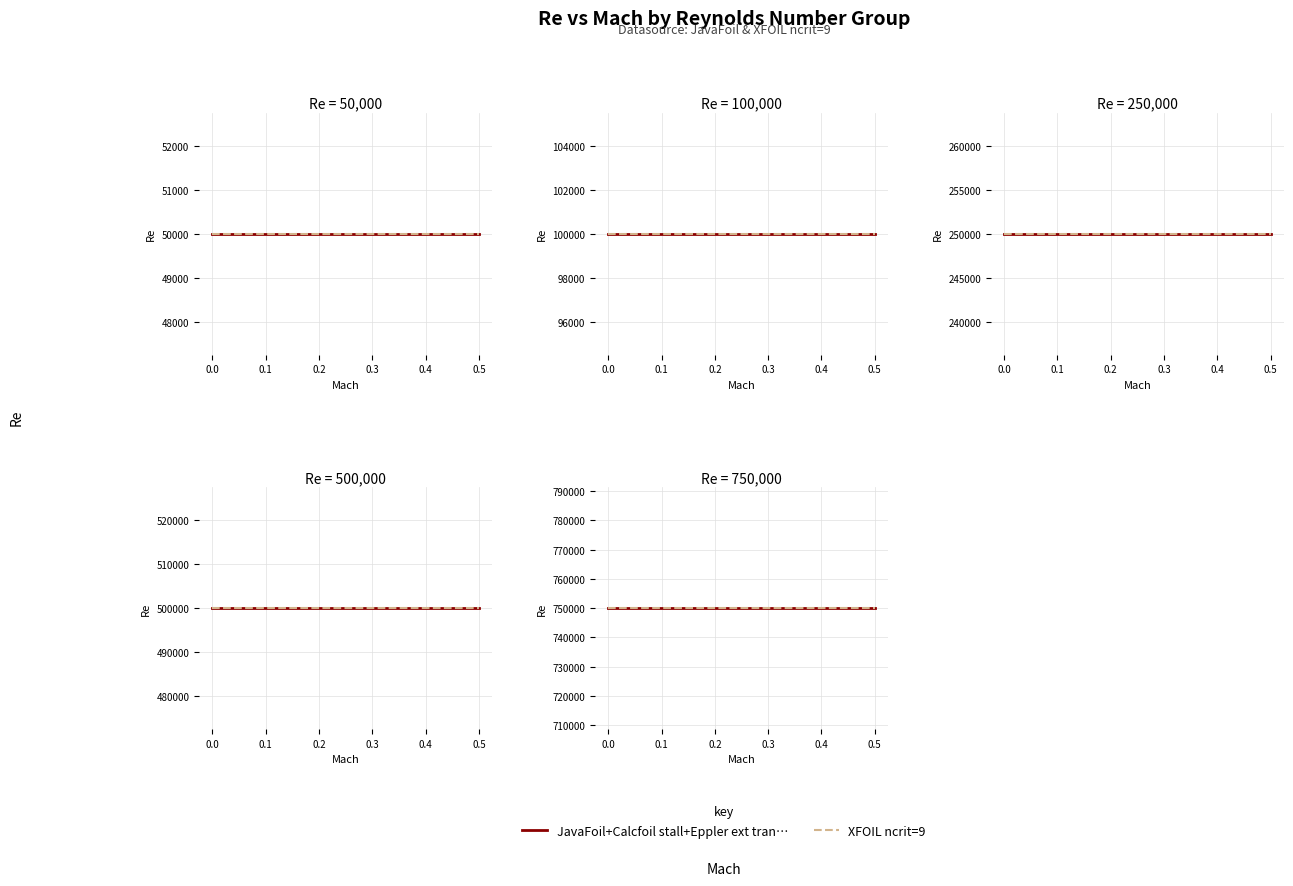

At how many categories does at least one series exceed 165188?

12